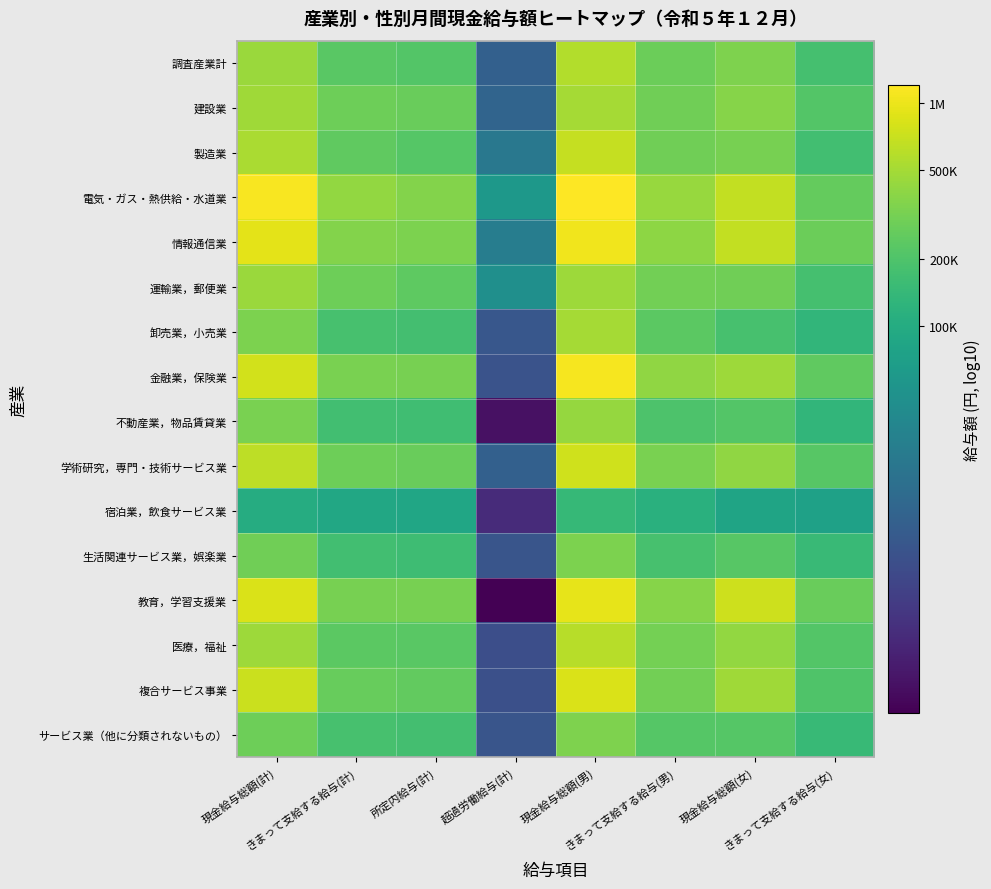

Reading left to right, transcribe all the data shown in this chart.

調査産業計: 現金給与総額(計)=5.7	きまって支給する給与(計)=5.4	所定内給与(計)=5.3	超過労働給与(計)=4.1	現金給与総額(男)=5.8	きまって支給する給与(男)=5.4	現金給与総額(女)=5.5	きまって支給する給与(女)=5.3
建設業: 現金給与総額(計)=5.7	きまって支給する給与(計)=5.5	所定内給与(計)=5.4	超過労働給与(計)=4.2	現金給与総額(男)=5.7	きまって支給する給与(男)=5.5	現金給与総額(女)=5.6	きまって支給する給与(女)=5.3
製造業: 現金給与総額(計)=5.7	きまって支給する給与(計)=5.4	所定内給与(計)=5.3	超過労働給与(計)=4.4	現金給与総額(男)=5.8	きまって支給する給与(男)=5.5	現金給与総額(女)=5.5	きまって支給する給与(女)=5.2
電気・ガス・熱供給・水道業: 現金給与総額(計)=6.1	きまって支給する給与(計)=5.6	所定内給与(計)=5.6	超過労働給与(計)=4.8	現金給与総額(男)=6.1	きまって支給する給与(男)=5.6	現金給与総額(女)=5.8	きまって支給する給与(女)=5.4
情報通信業: 現金給与総額(計)=6.0	きまって支給する給与(計)=5.6	所定内給与(計)=5.5	超過労働給与(計)=4.5	現金給与総額(男)=6.0	きまって支給する給与(男)=5.6	現金給与総額(女)=5.8	きまって支給する給与(女)=5.4
運輸業，郵便業: 現金給与総額(計)=5.7	きまって支給する給与(計)=5.5	所定内給与(計)=5.4	超過労働給与(計)=4.7	現金給与総額(男)=5.7	きまって支給する給与(男)=5.5	現金給与総額(女)=5.5	きまって支給する給与(女)=5.3
卸売業，小売業: 現金給与総額(計)=5.5	きまって支給する給与(計)=5.3	所定内給与(計)=5.2	超過労働給与(計)=4.0	現金給与総額(男)=5.7	きまって支給する給与(男)=5.4	現金給与総額(女)=5.3	きまって支給する給与(女)=5.1
金融業，保険業: 現金給与総額(計)=5.9	きまって支給する給与(計)=5.5	所定内給与(計)=5.5	超過労働給与(計)=4.0	現金給与総額(男)=6.0	きまって支給する給与(男)=5.6	現金給与総額(女)=5.7	きまって支給する給与(女)=5.4
不動産業，物品賃貸業: 現金給与総額(計)=5.5	きまって支給する給与(計)=5.2	所定内給与(計)=5.2	超過労働給与(計)=3.4	現金給与総額(男)=5.6	きまって支給する給与(男)=5.3	現金給与総額(女)=5.3	きまって支給する給与(女)=5.1
学術研究，専門・技術サービス業: 現金給与総額(計)=5.8	きまって支給する給与(計)=5.5	所定内給与(計)=5.4	超過労働給与(計)=4.1	現金給与総額(男)=5.9	きまって支給する給与(男)=5.5	現金給与総額(女)=5.6	きまって支給する給与(女)=5.4
宿泊業，飲食サービス業: 現金給与総額(計)=5.0	きまって支給する給与(計)=4.9	所定内給与(計)=4.9	超過労働給与(計)=3.6	現金給与総額(男)=5.2	きまって支給する給与(男)=5.1	現金給与総額(女)=4.9	きまって支給する給与(女)=4.9
生活関連サービス業，娯楽業: 現金給与総額(計)=5.5	きまって支給する給与(計)=5.2	所定内給与(計)=5.2	超過労働給与(計)=4.0	現金給与総額(男)=5.5	きまって支給する給与(男)=5.3	現金給与総額(女)=5.4	きまって支給する給与(女)=5.2
教育，学習支援業: 現金給与総額(計)=5.9	きまって支給する給与(計)=5.5	所定内給与(計)=5.5	超過労働給与(計)=3.3	現金給与総額(男)=6.0	きまって支給する給与(男)=5.6	現金給与総額(女)=5.9	きまって支給する給与(女)=5.4
医療，福祉: 現金給与総額(計)=5.7	きまって支給する給与(計)=5.4	所定内給与(計)=5.4	超過労働給与(計)=3.9	現金給与総額(男)=5.8	きまって支給する給与(男)=5.5	現金給与総額(女)=5.6	きまって支給する給与(女)=5.3
複合サービス事業: 現金給与総額(計)=5.9	きまって支給する給与(計)=5.4	所定内給与(計)=5.4	超過労働給与(計)=4.0	現金給与総額(男)=5.9	きまって支給する給与(男)=5.5	現金給与総額(女)=5.7	きまって支給する給与(女)=5.3
サービス業（他に分類されないもの）: 現金給与総額(計)=5.5	きまって支給する給与(計)=5.3	所定内給与(計)=5.2	超過労働給与(計)=4.0	現金給与総額(男)=5.5	きまって支給する給与(男)=5.3	現金給与総額(女)=5.3	きまって支給する給与(女)=5.2